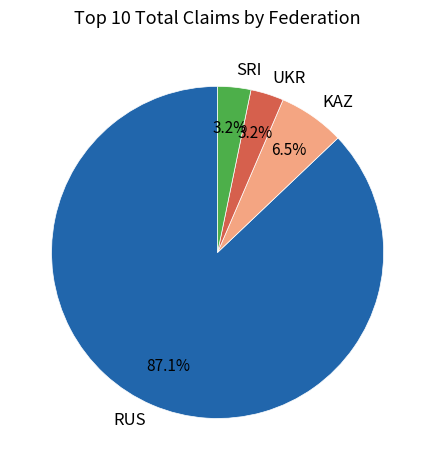

What is the ratio of the value at UKR to the value at SRI?

1.0